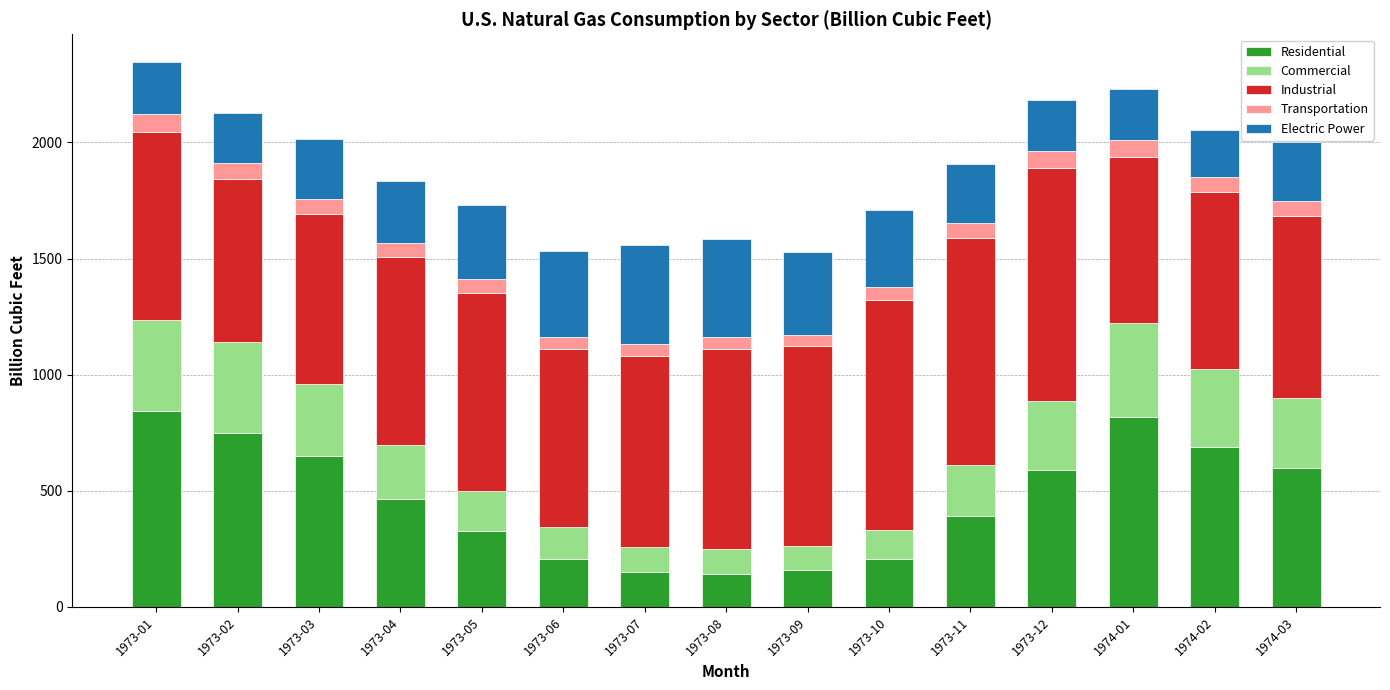

What is the total value across all series at 1973-11?

1905.0